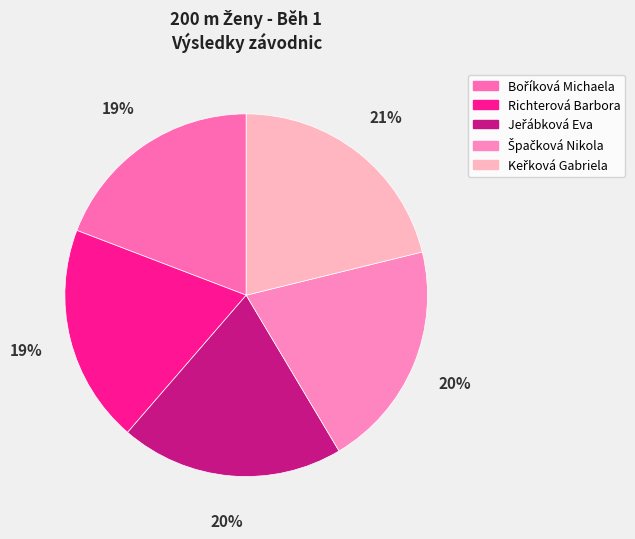

Is there a majority slice in this chart?

No